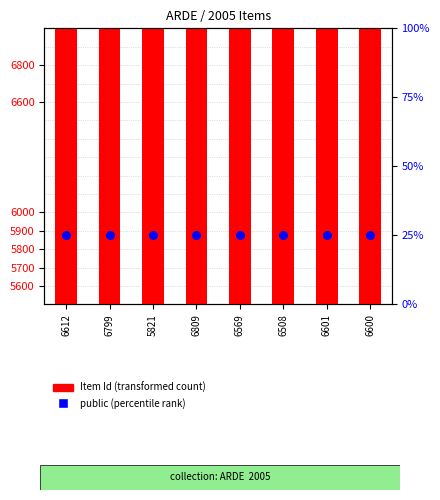

Which series has the largest total across all categories?

Item Id (transformed count)